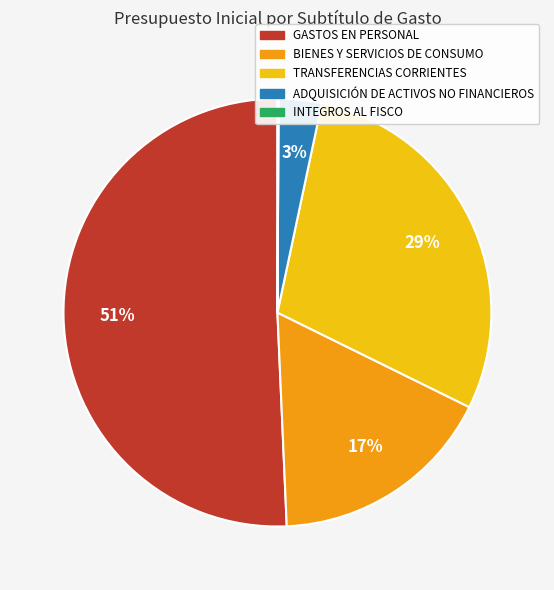

Does any single category account for the majority?

Yes